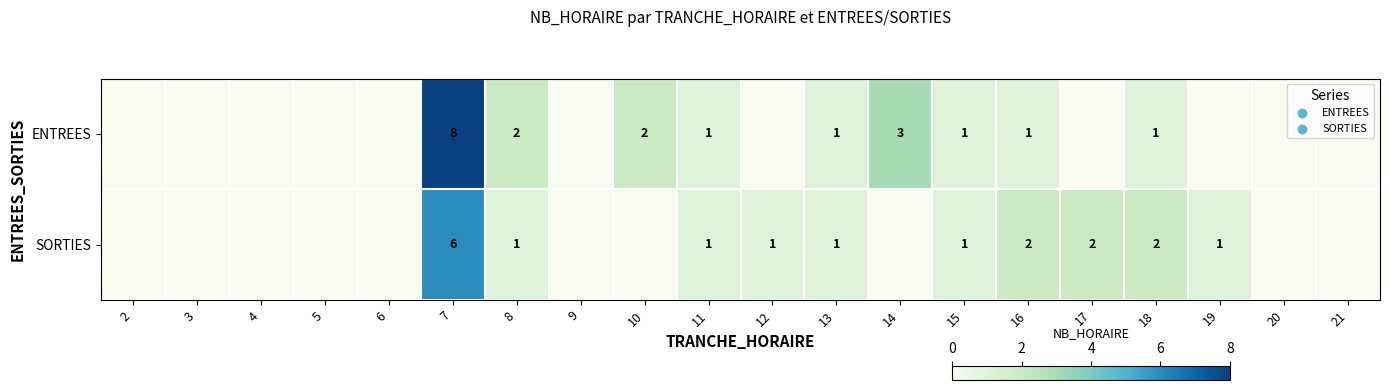

The ENTREES series shows 3 at 14. True or false?

True